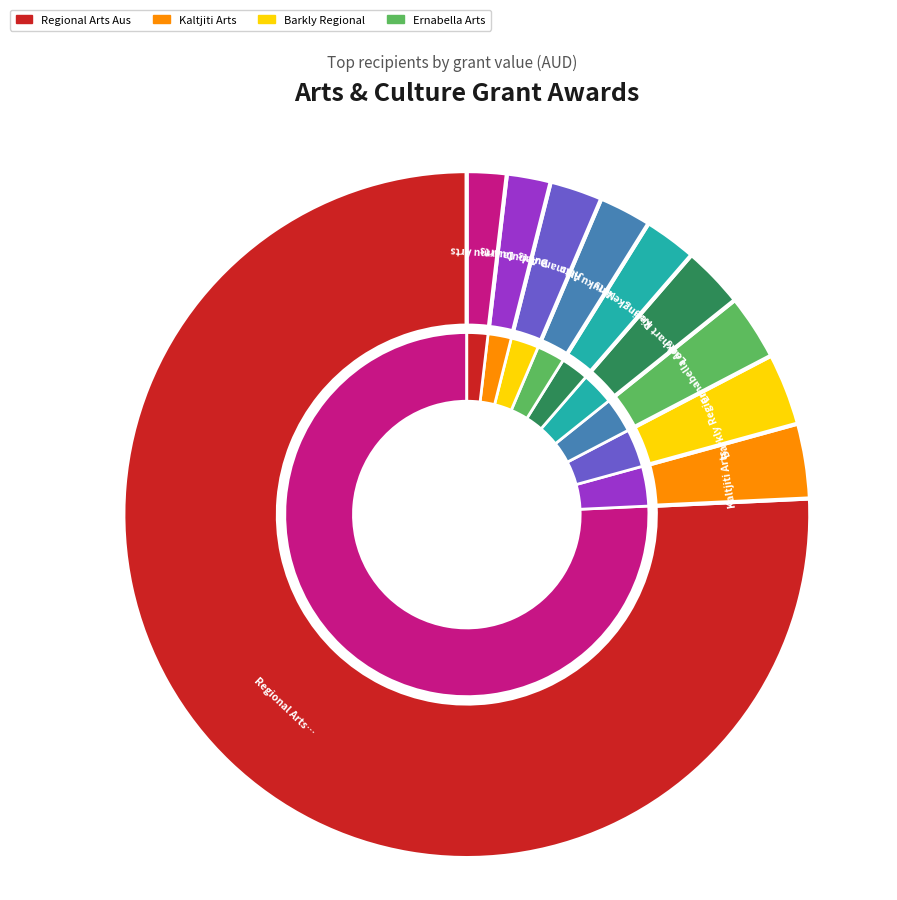

What percentage is NOT represented by Barkly Regional Arts?

96.6%